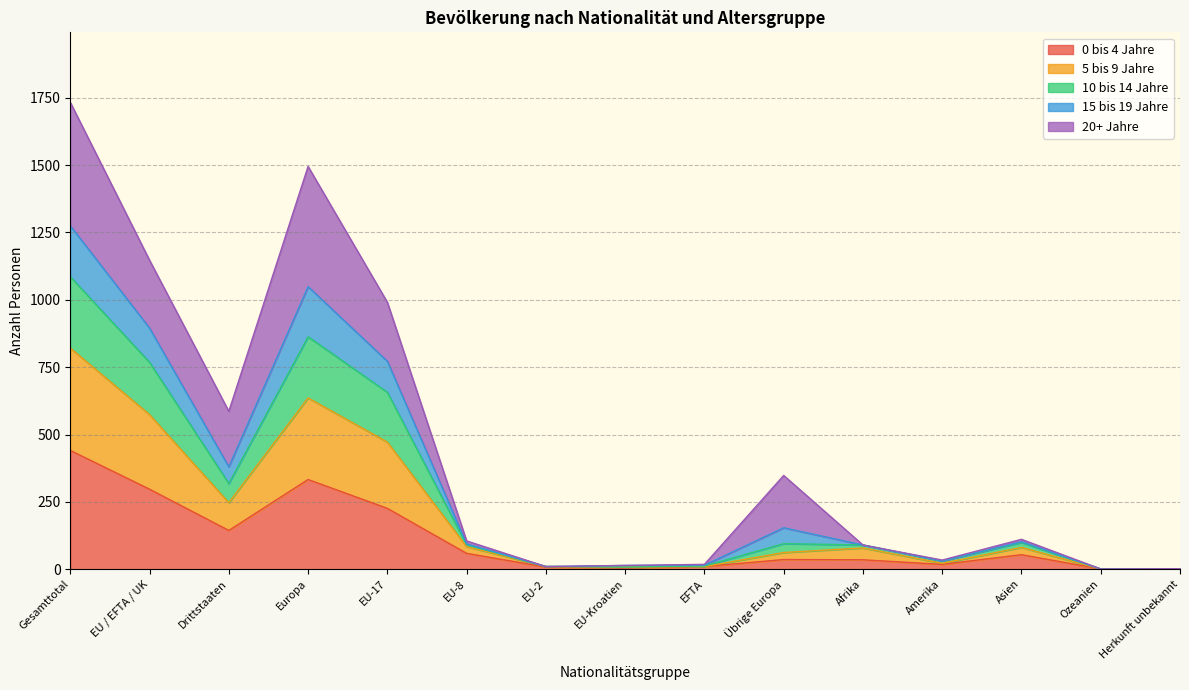

Which category has the highest value in the 0 bis 4 Jahre series?

Gesamttotal